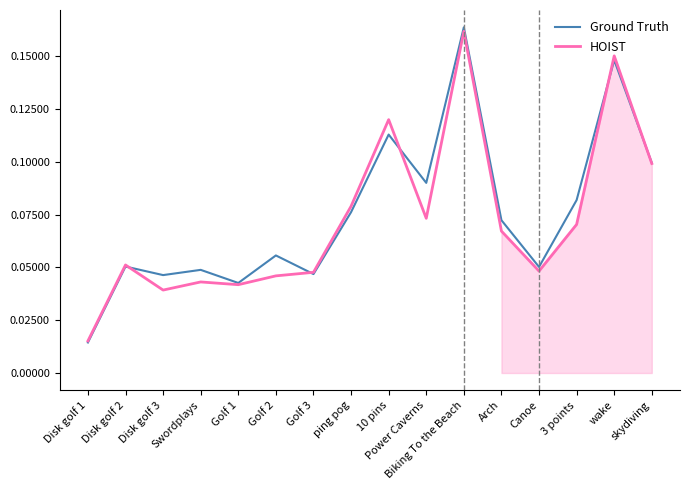

Which series has the largest total across all categories?

Ground Truth